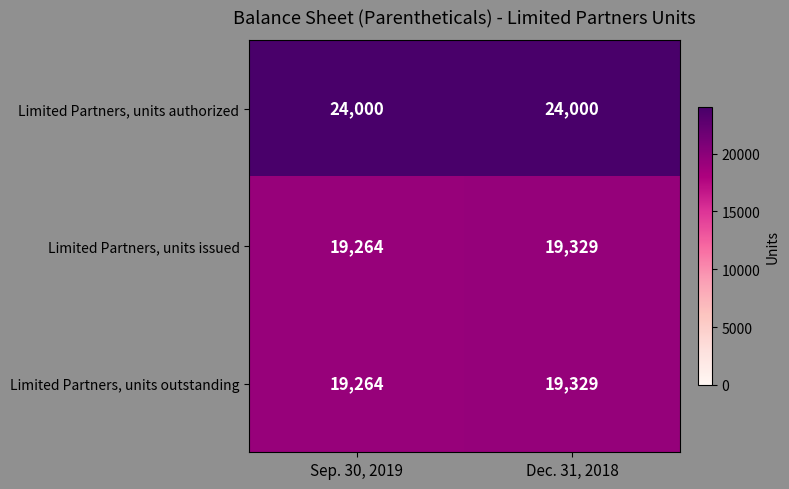

Reading left to right, list all the values displayed in this chart.

Limited Partners, units authorized: Sep. 30, 2019=24000	Dec. 31, 2018=24000
Limited Partners, units issued: Sep. 30, 2019=19264	Dec. 31, 2018=19329
Limited Partners, units outstanding: Sep. 30, 2019=19264	Dec. 31, 2018=19329